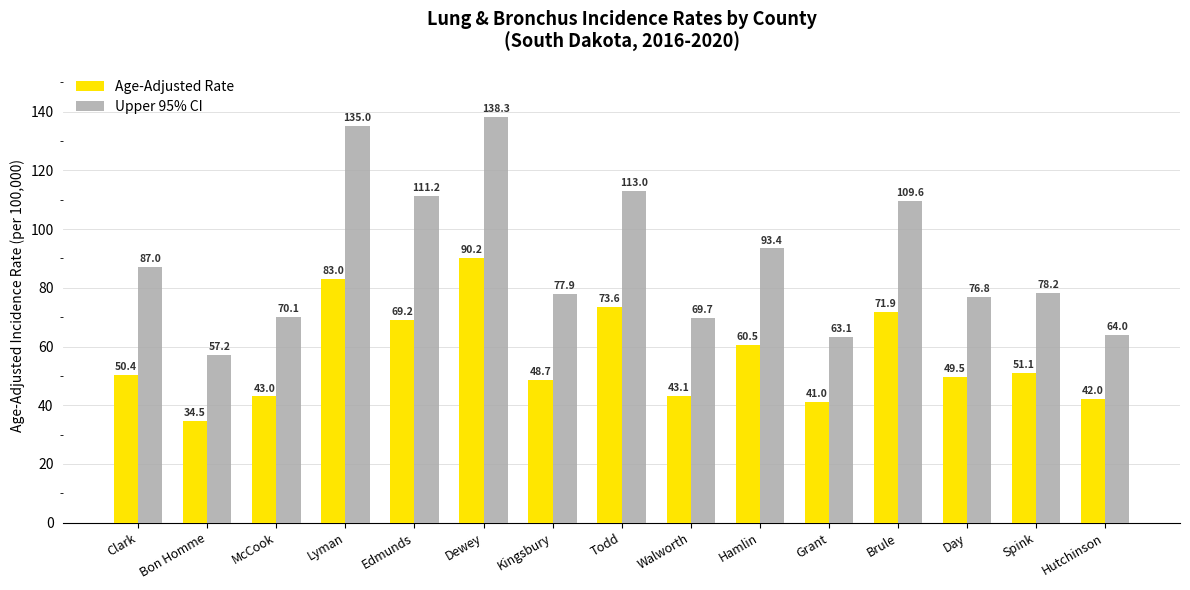

What is the label of the 8th bar from the left?

Todd